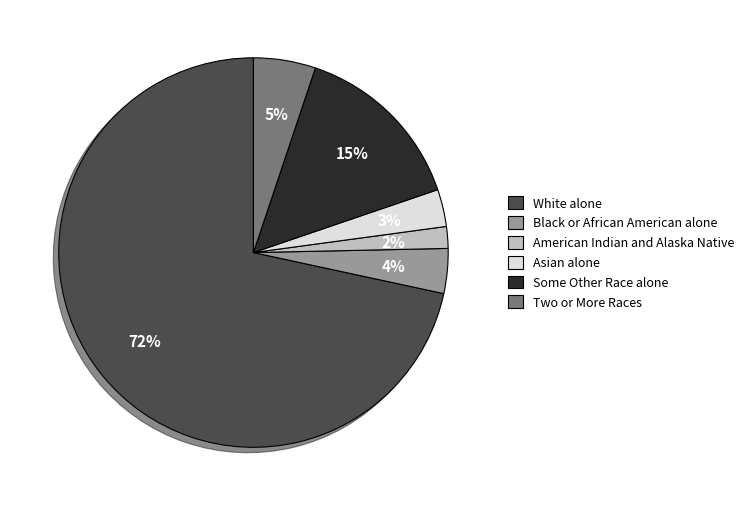

Which has a higher value, Black or African American alone or Asian alone?

Black or African American alone